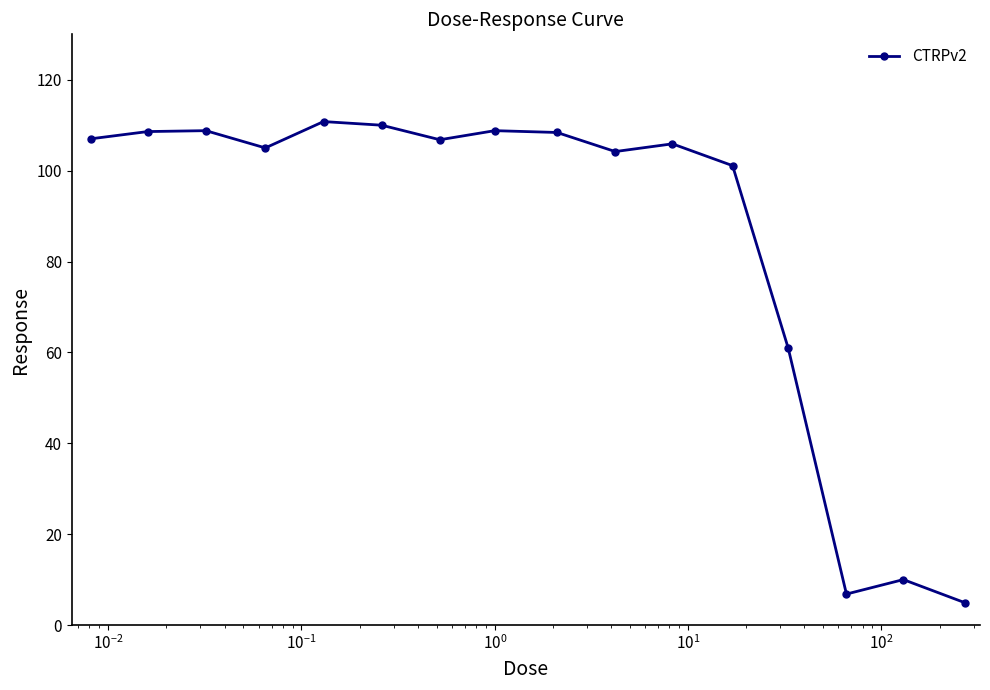

True or false: the data has more than 1 interior local peaks.

True